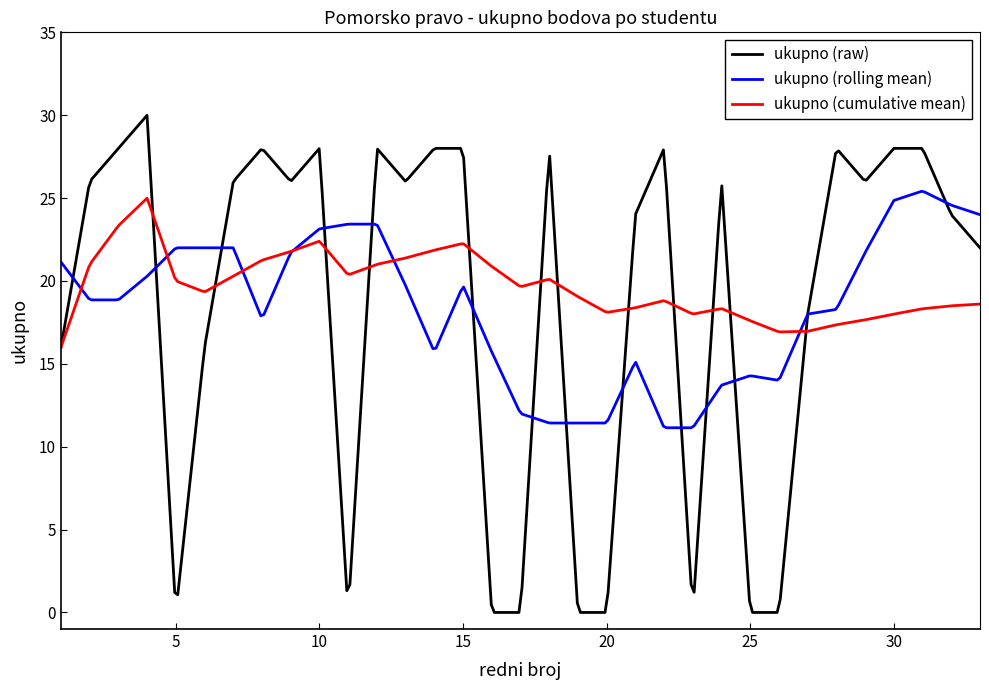

What is the highest value of the ukupno (rolling mean) series?

25.4